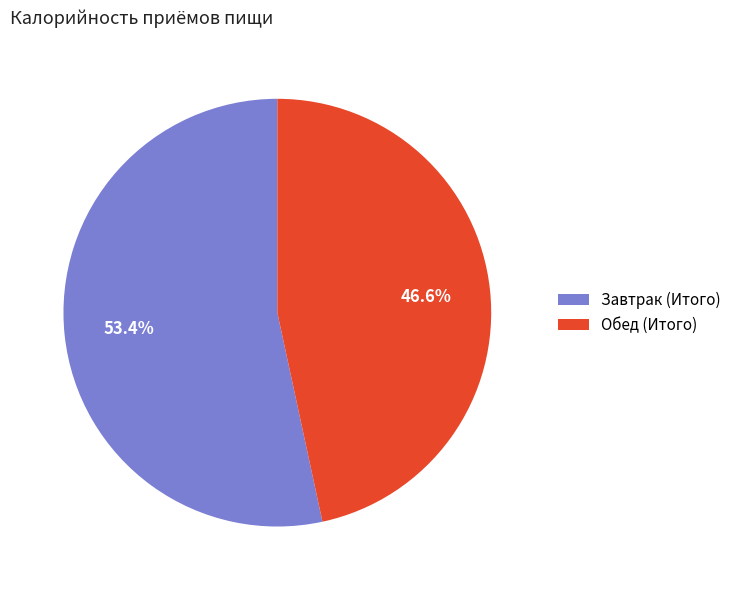

How much of the chart is everything except Обед (Итого)?

53.4%